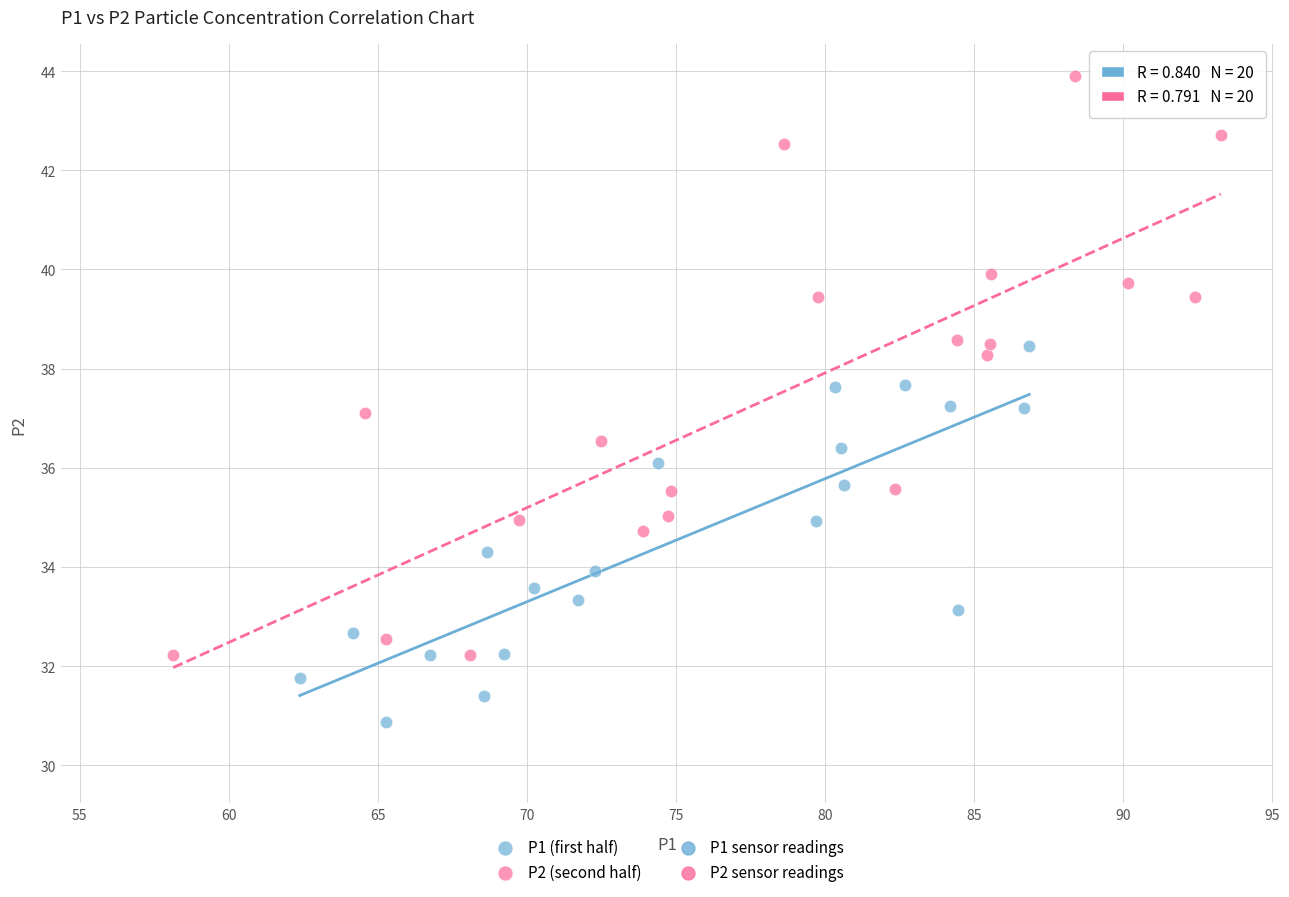

Which series contains the highest Y value?

P2 (second half)